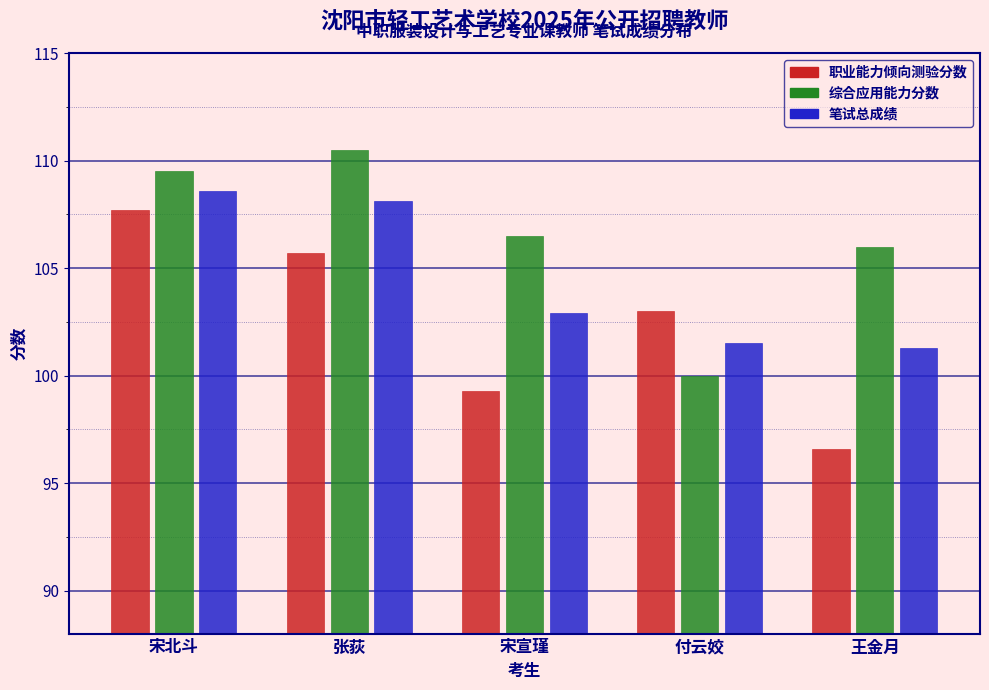

Reading right to left, extract all data points from this chart.

职业能力倾向测验分数: 96.6	103.0	99.3	105.7	107.7
综合应用能力分数: 106.0	100.0	106.5	110.5	109.5
笔试总成绩: 101.3	101.5	102.9	108.1	108.6